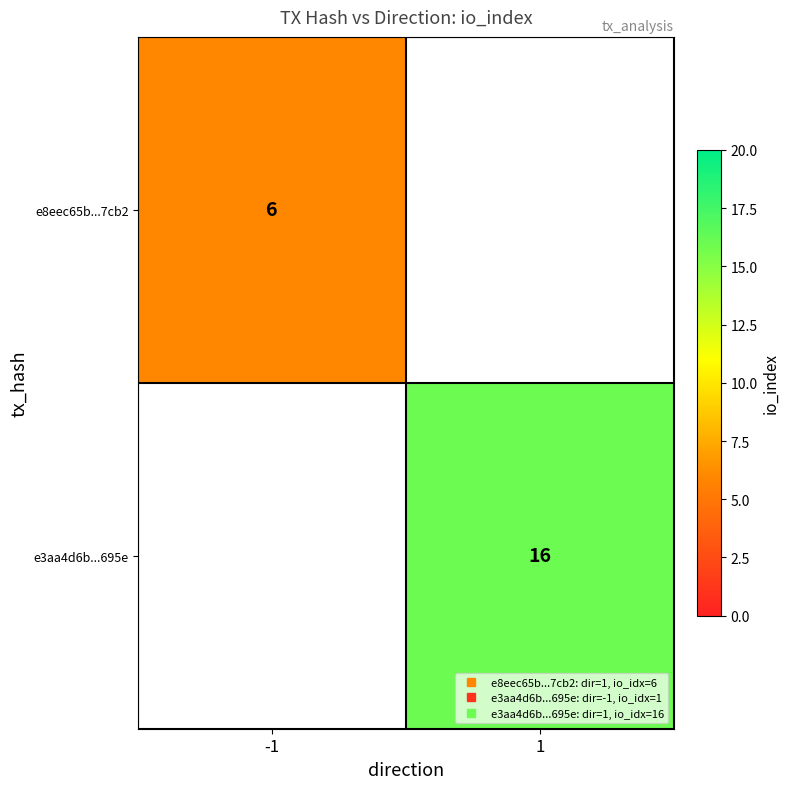

Rank the series by their maximum value, from lowest to highest.

e8eec65b...7cb2, e3aa4d6b...695e